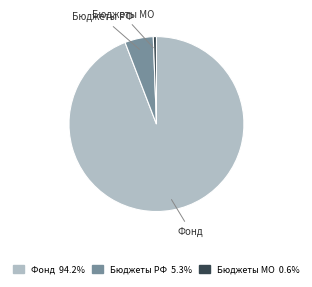

Rank the categories by value from lowest to highest.

Бюджеты МО, Бюджеты РФ, Фонд